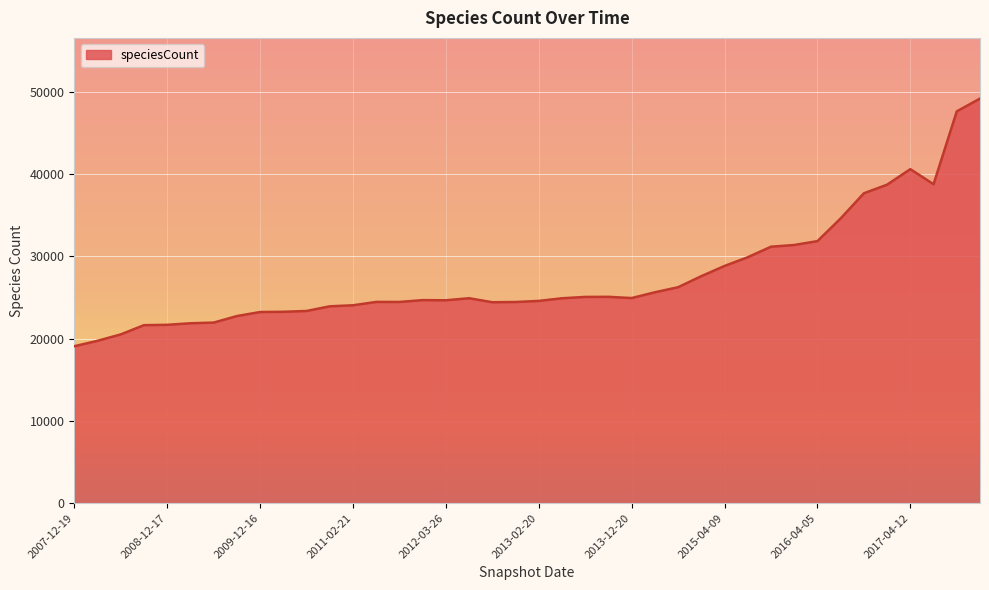

What is the minimum value shown in the chart?

19068